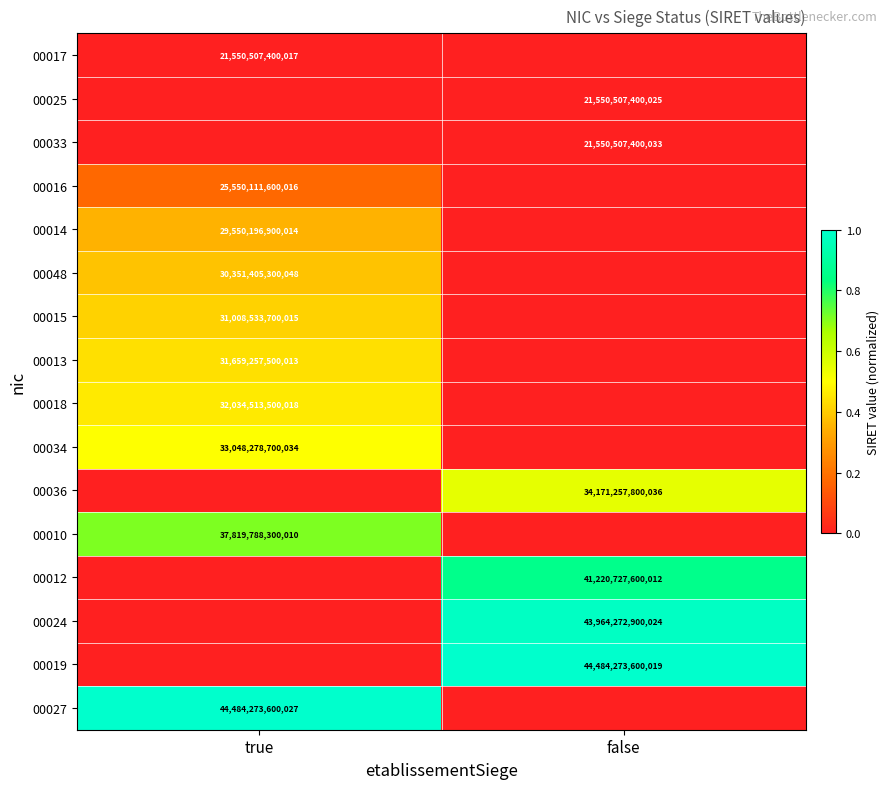

Is it true that 00013 equals 31659257500013 at true?

True